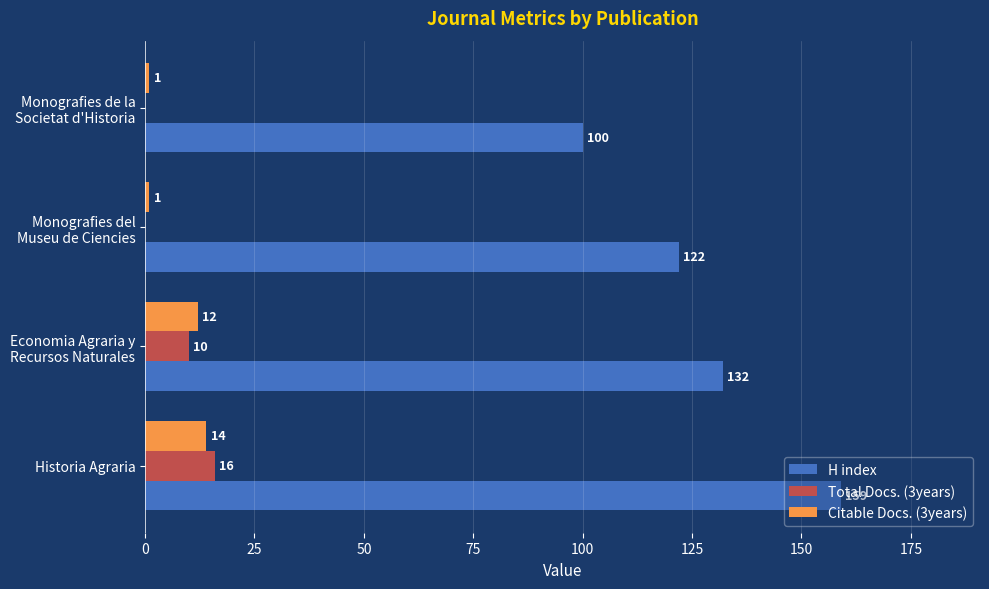

The value of H index at Historia Agraria is 159. True or false?

True